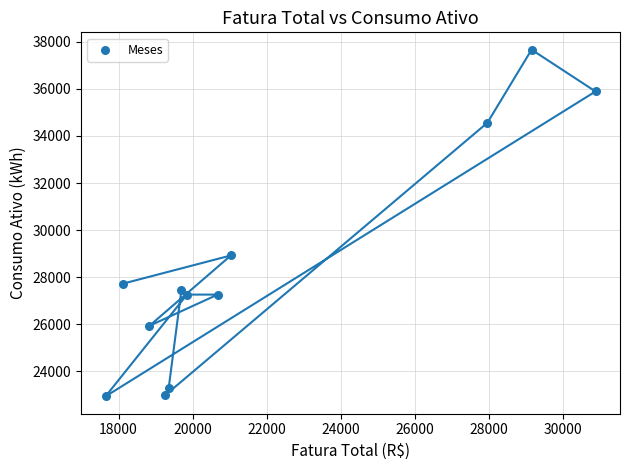

What is the range of Y values (max minus min)?

14734